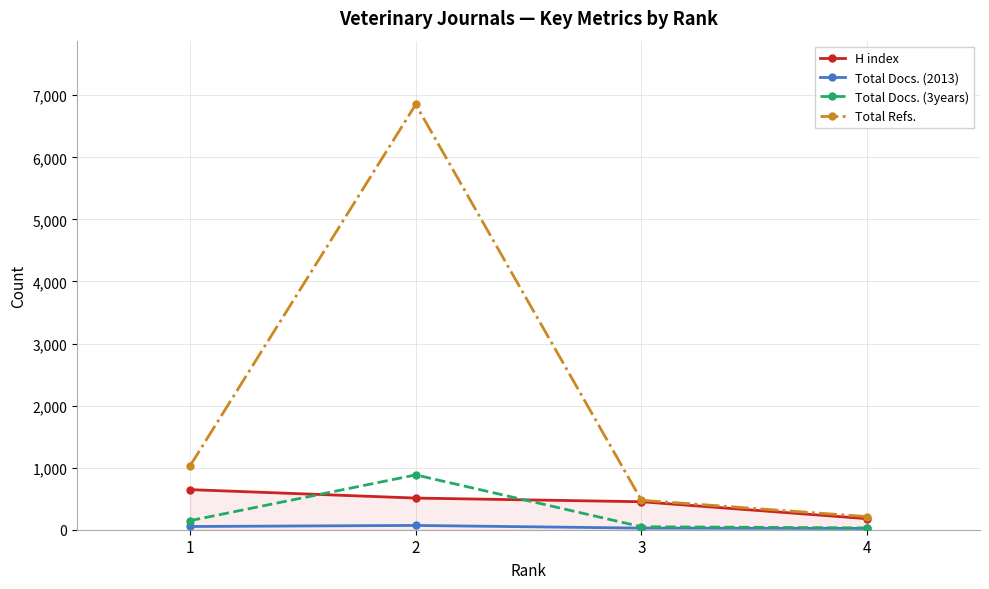

Which category has the highest value in the Total Refs. series?

2